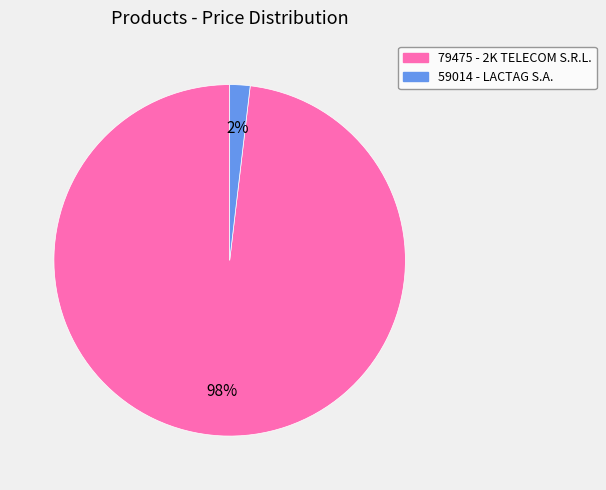

To the nearest percent, what percentage of the pie is 79475?

98%